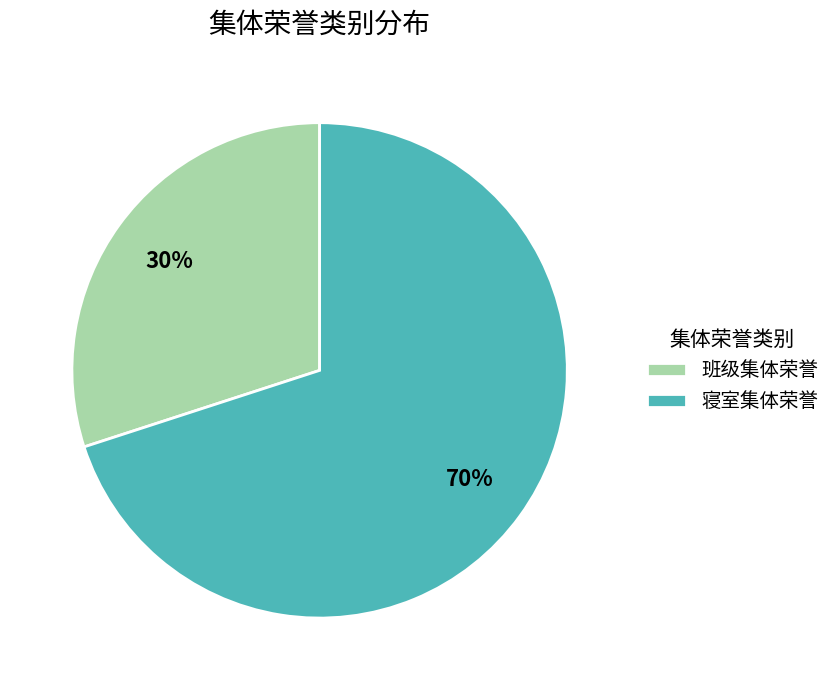

The 寝室集体荣誉 slice represents 77% of the pie. True or false?

False